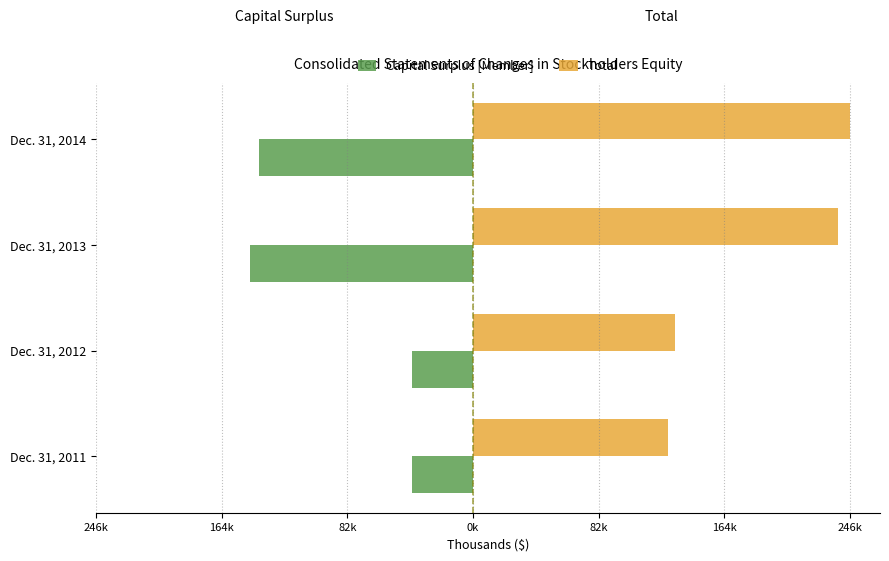

What are all the series names shown in the legend?

Capital Surplus [Member], Total